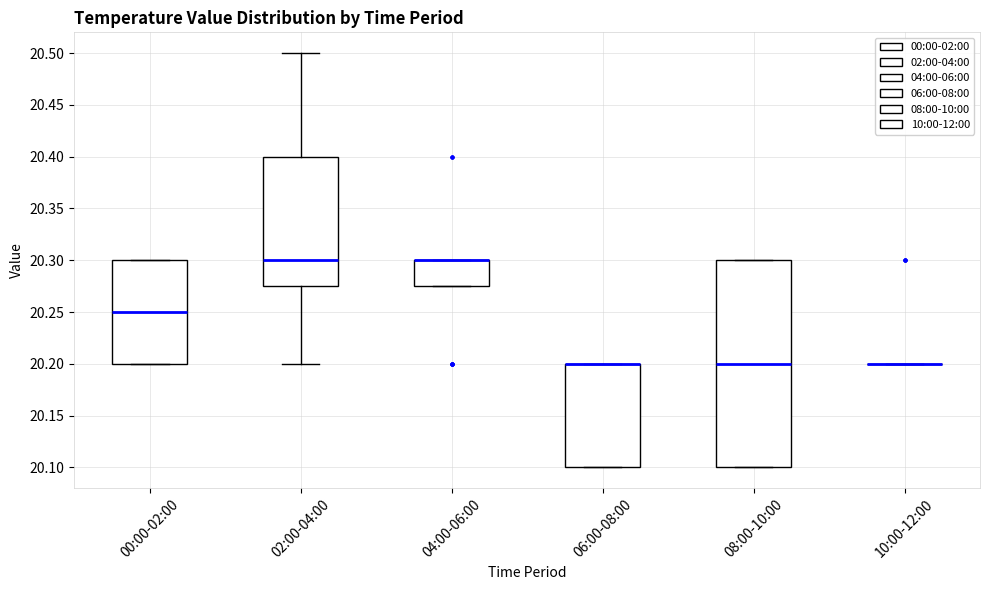

Which box is the tallest, from its lower edge to its upper edge?

08:00-10:00